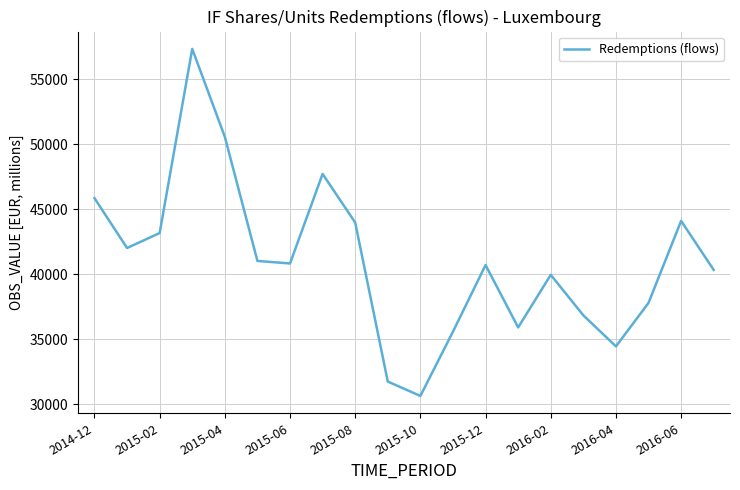

Reading left to right, list all the values displayed in this chart.

45842	42007	43155	57319	50557	41012	40817	47703	43963	31734	30629	35573	40697	35897	39943	36826	34439	37785	44092	40321